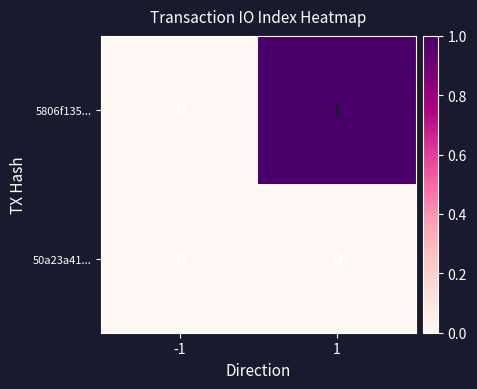

Is the value of 50a23a41... at 1 greater than the value of 5806f135... at 1?

No